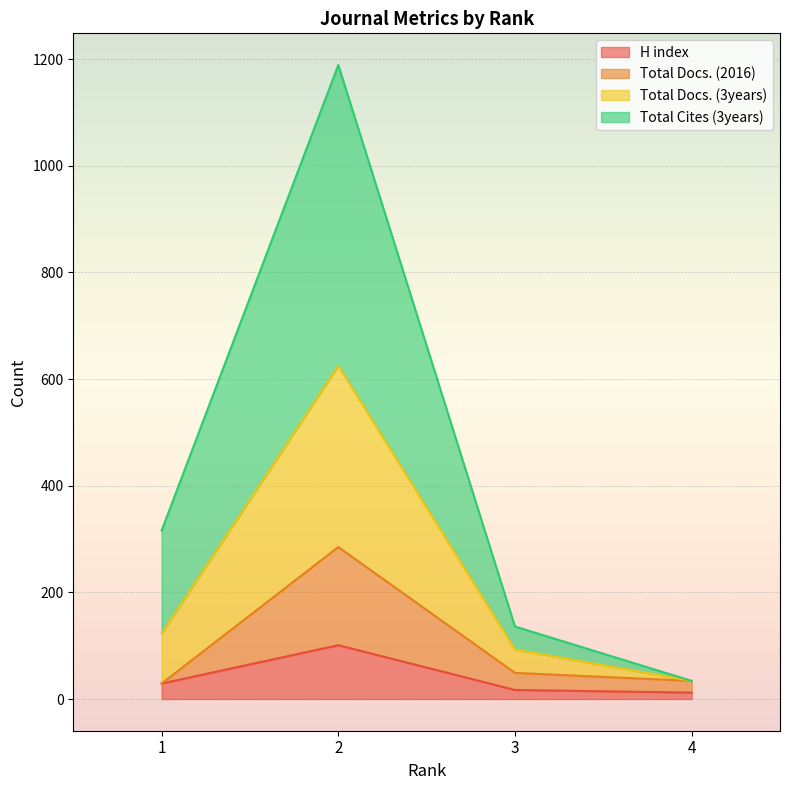

What is the maximum value shown in the chart?

1189